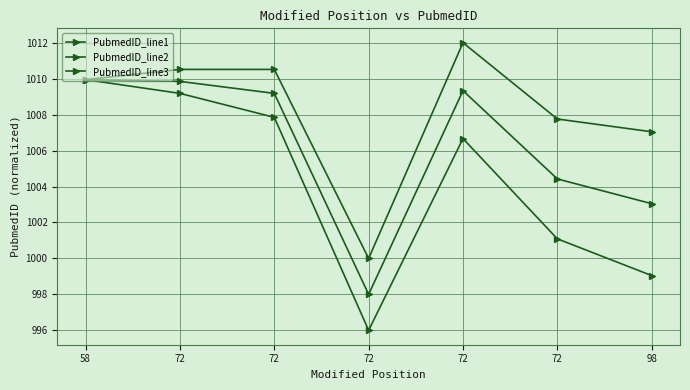

How many lines are shown in the chart?

3